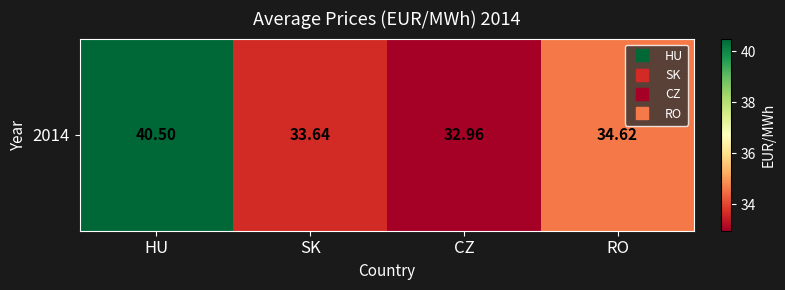

Is it true that the value at RO is 34.6?

True